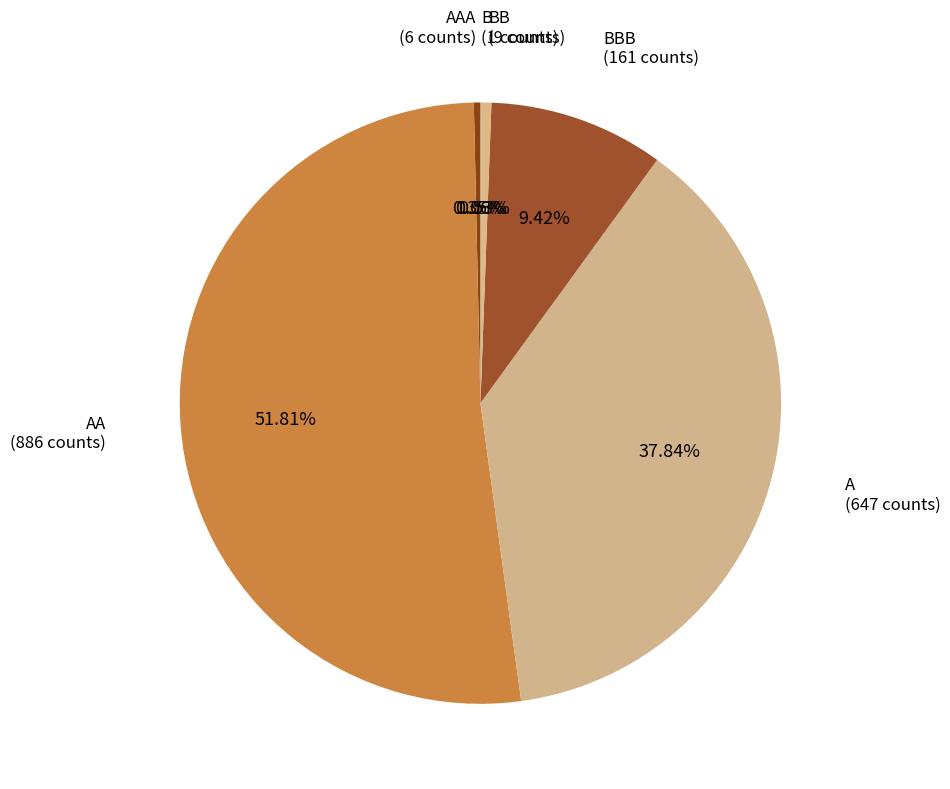

Is AA the majority of the pie?

Yes